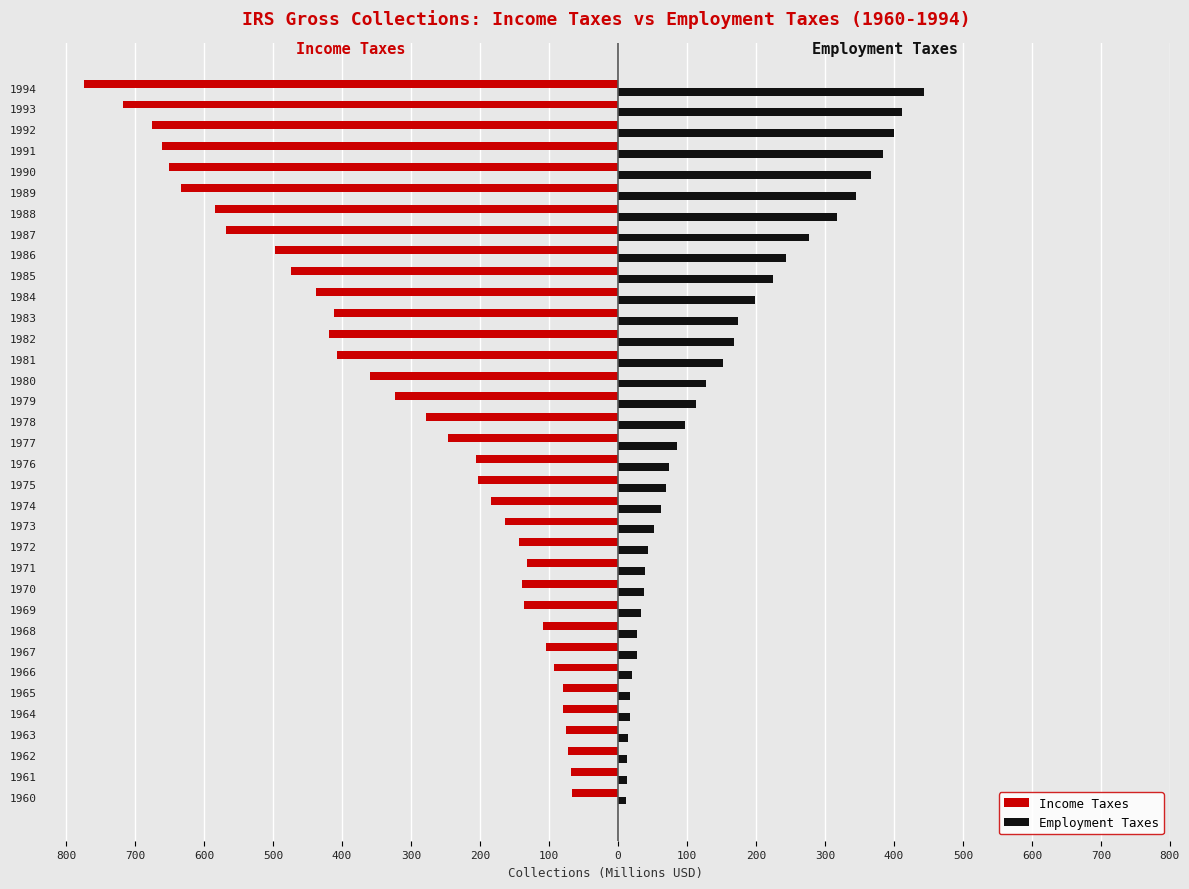

What is the minimum value shown in the chart?

-774.0